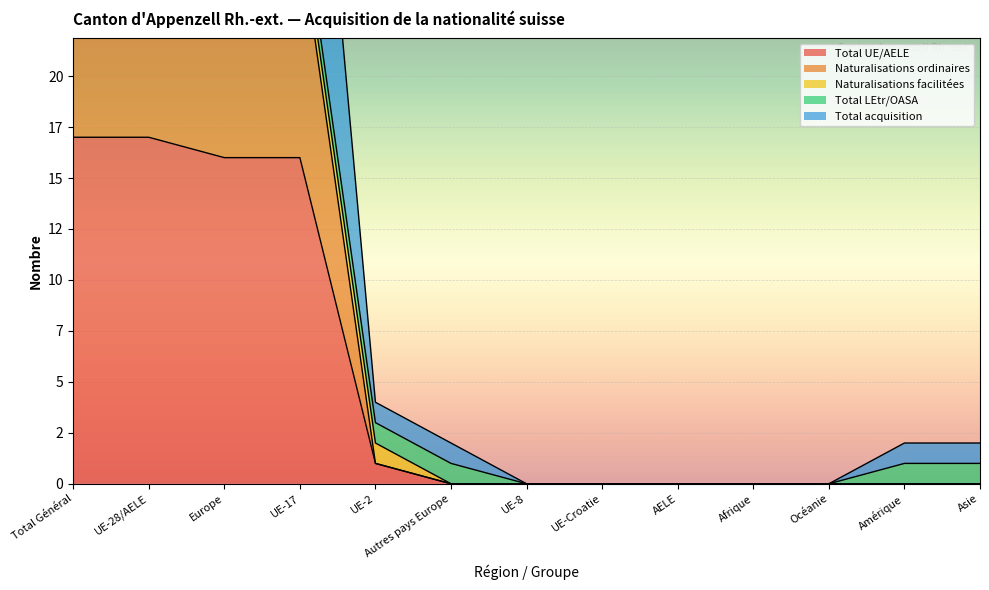

True or false: Total UE/AELE and Total acquisition intersect in this chart.

False